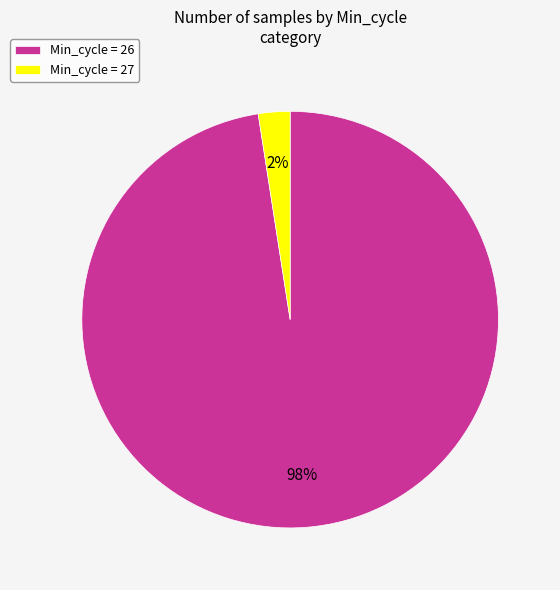

What percentage is the Min_cycle = 26 slice, to the nearest percent?

98%